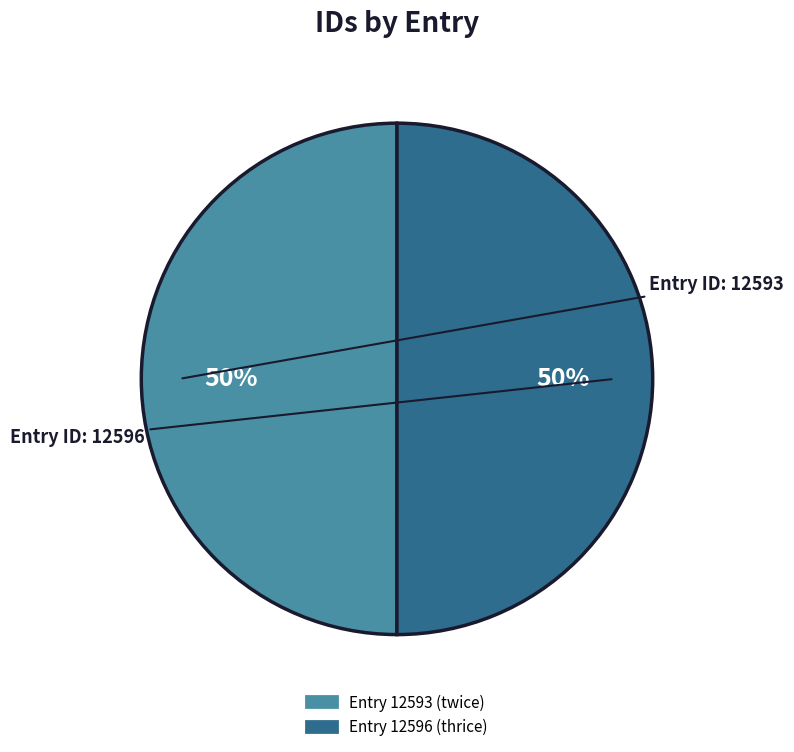

To the nearest percent, what is the average slice percentage?

50%